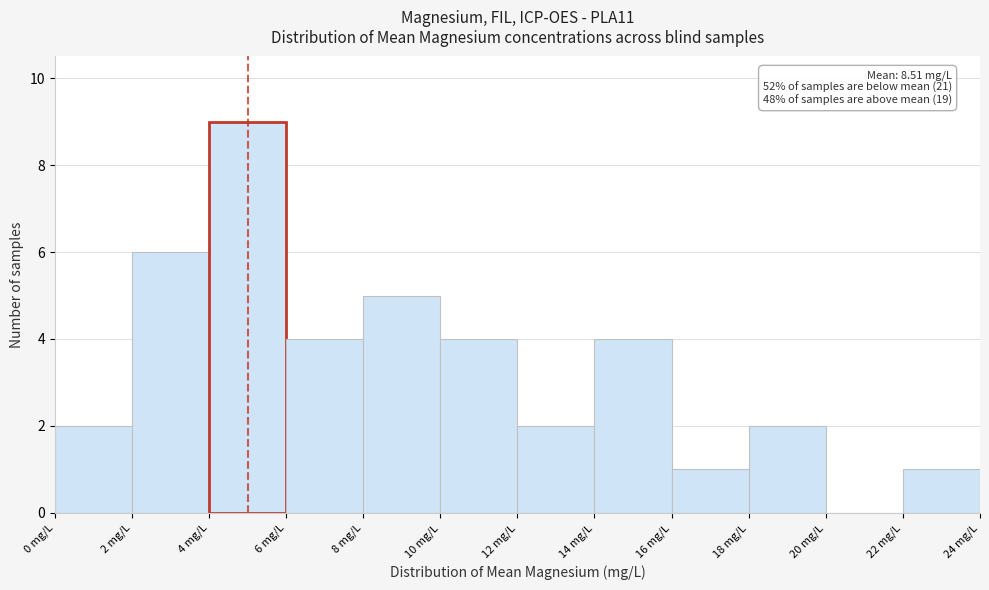

Over which range of the x-axis is the bar tallest?

4 to 6